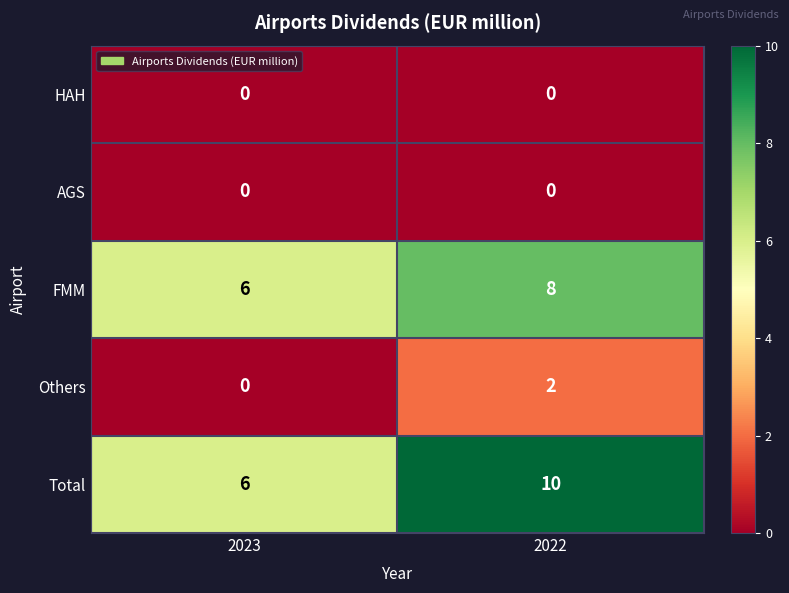

Is it true that Total equals 6 at 2023?

True